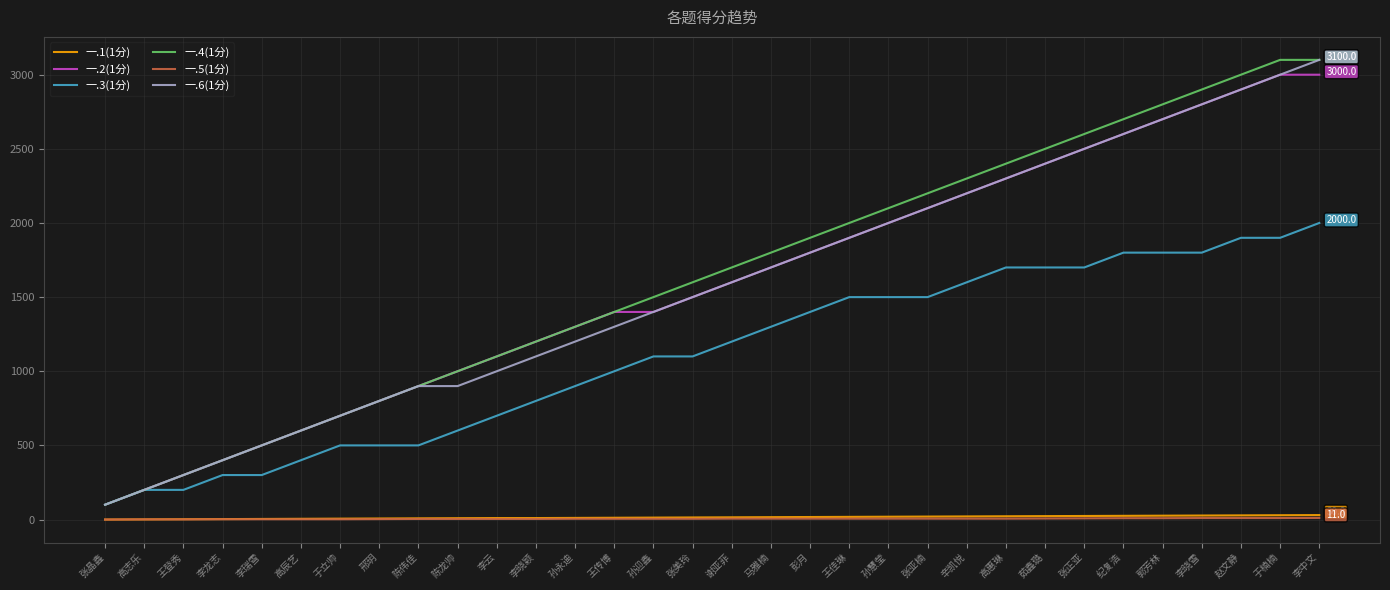

Does the chart display data point markers on the line(s)?

No